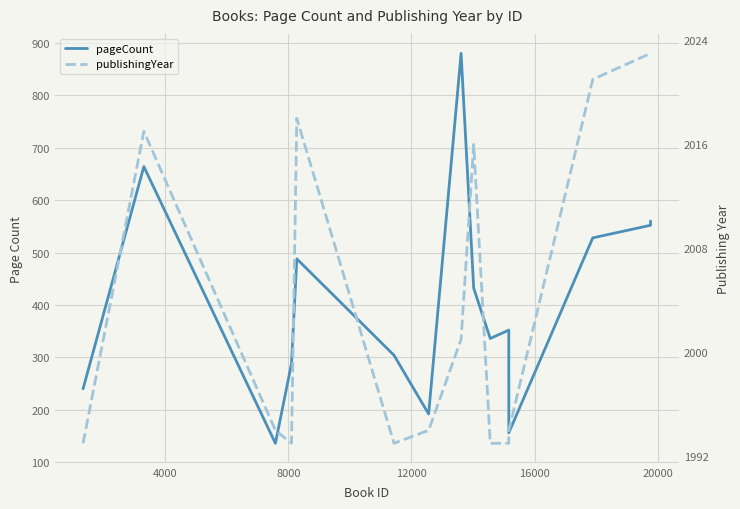

Which series has the largest total across all categories?

publishingYear